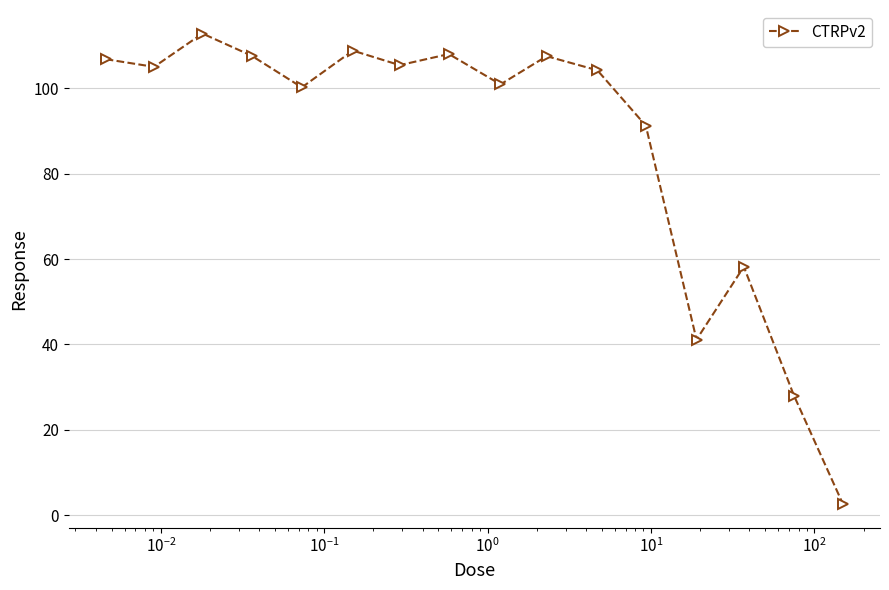

How many points are higher than both their immediate neighbors (excluding endpoints)?

5